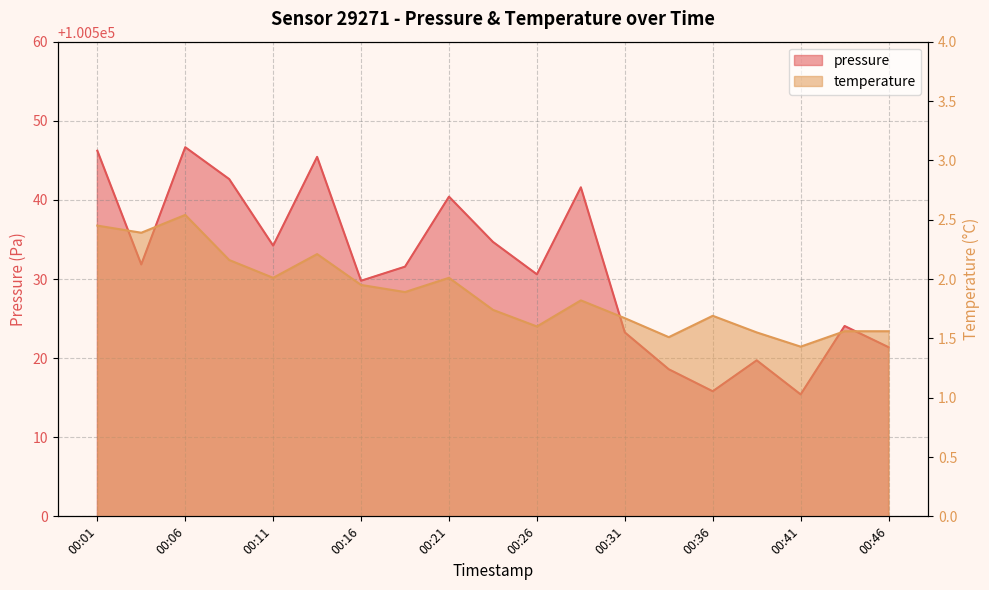

What is the difference between the temperature values at 00:33 and 00:19?

0.4